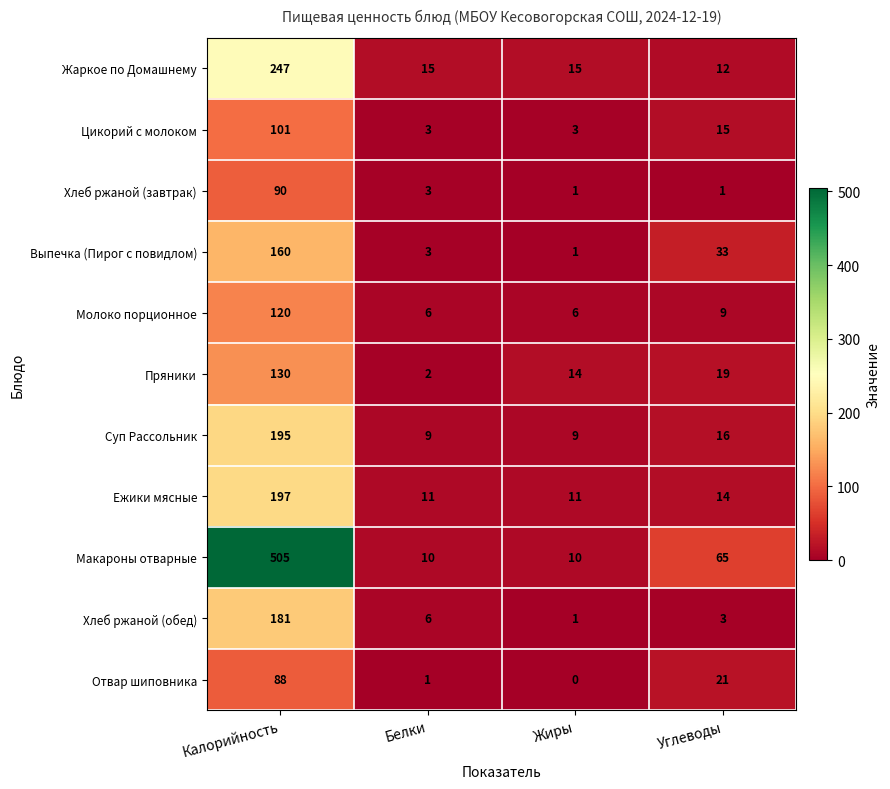

At which label does Выпечка (Пирог с повидлом) first exceed 33?

Калорийность